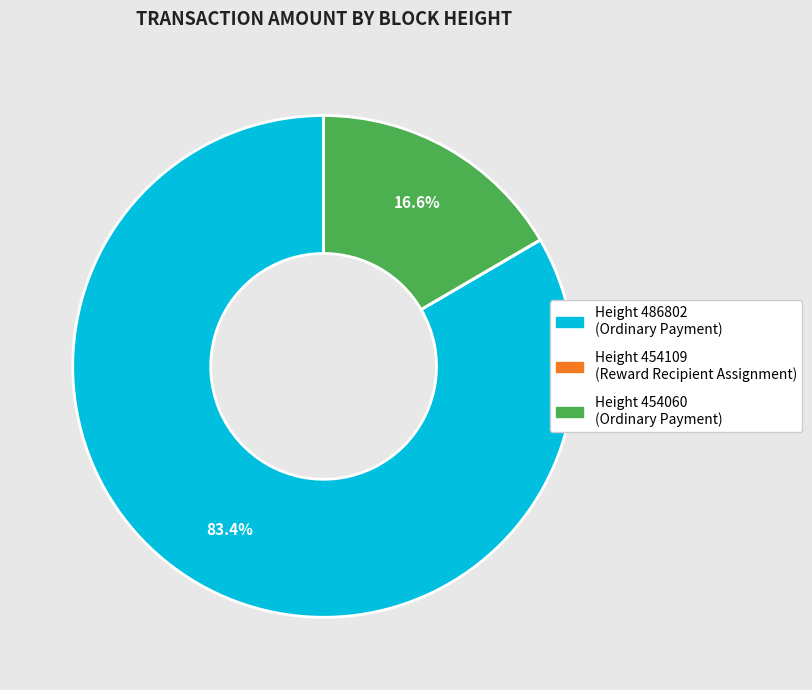

Does any single category account for the majority?

Yes